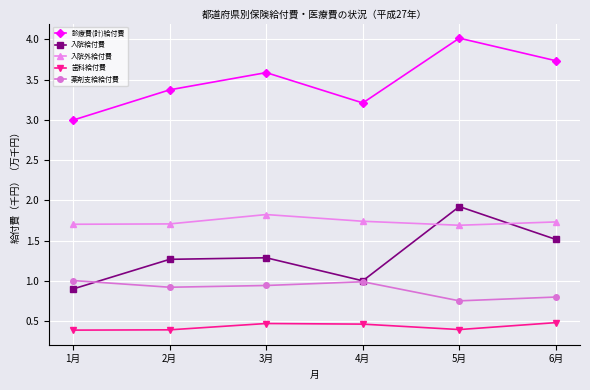

Is the value of 薬剤支給給付費 at 2月 greater than the value of 歯科給付費 at 4月?

Yes